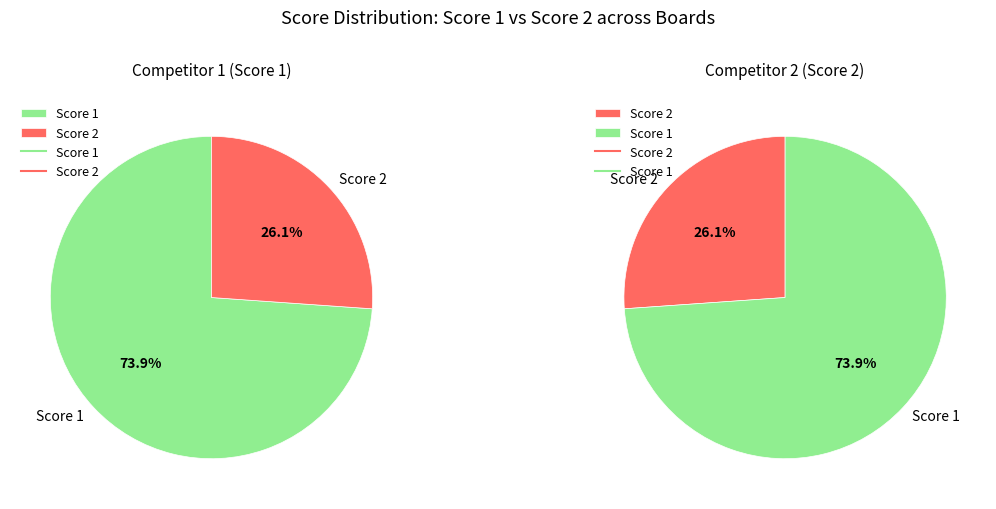

Does Board 10 represent more than half of the total?

No